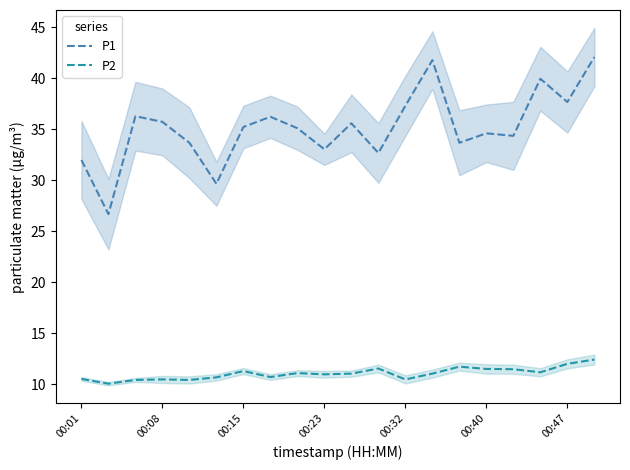

What is the value of the P2 point at the 8th from the left?

10.7